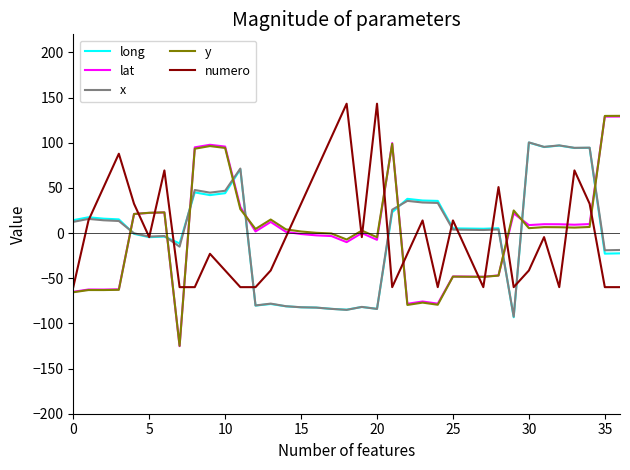

Which series has the widest spread of values?

y